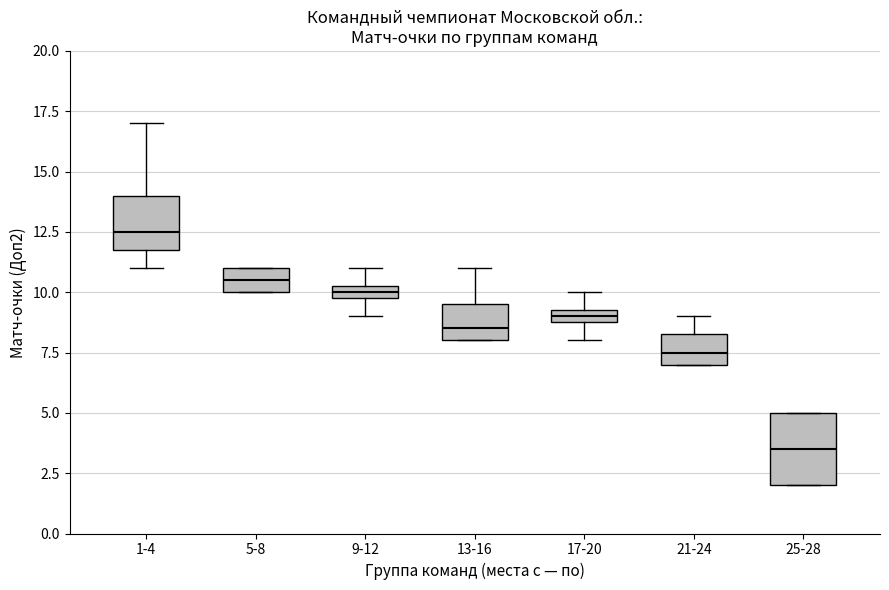

Where is the lower edge of the box for 1-4 on the y-axis? The values are not printed on the chart, so give them approximately, as read against the axis.

12.0